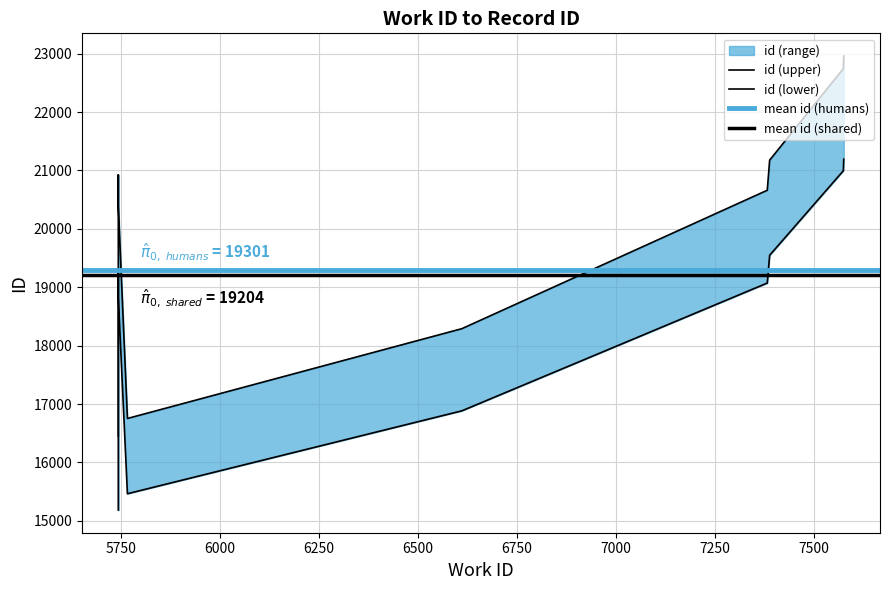

Read the value at 5744.

20103